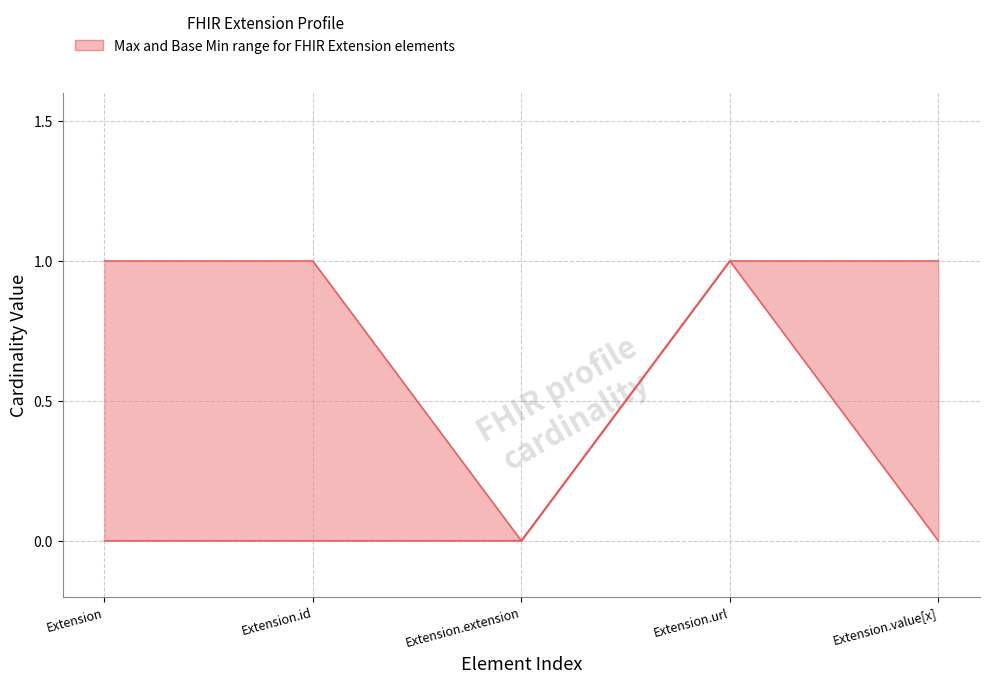

At which label does Base Min reach its peak?

Extension.url